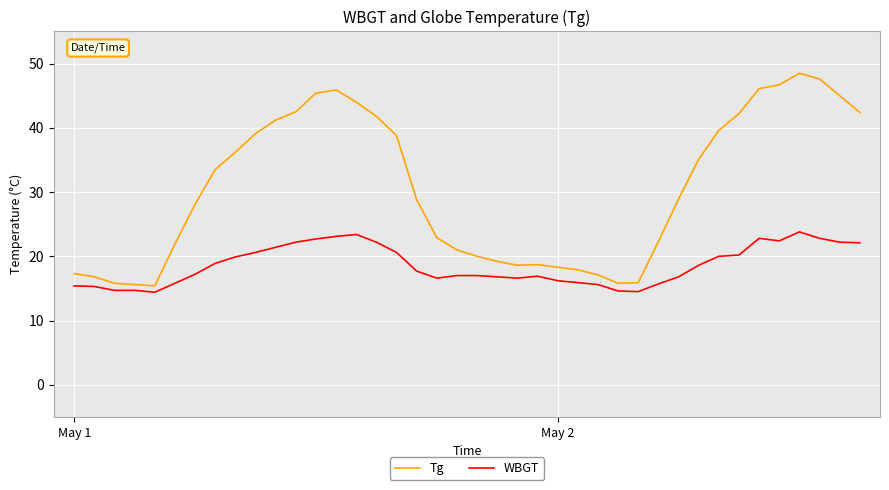

What is the difference between the maximum and minimum values in the WBGT series?

9.4